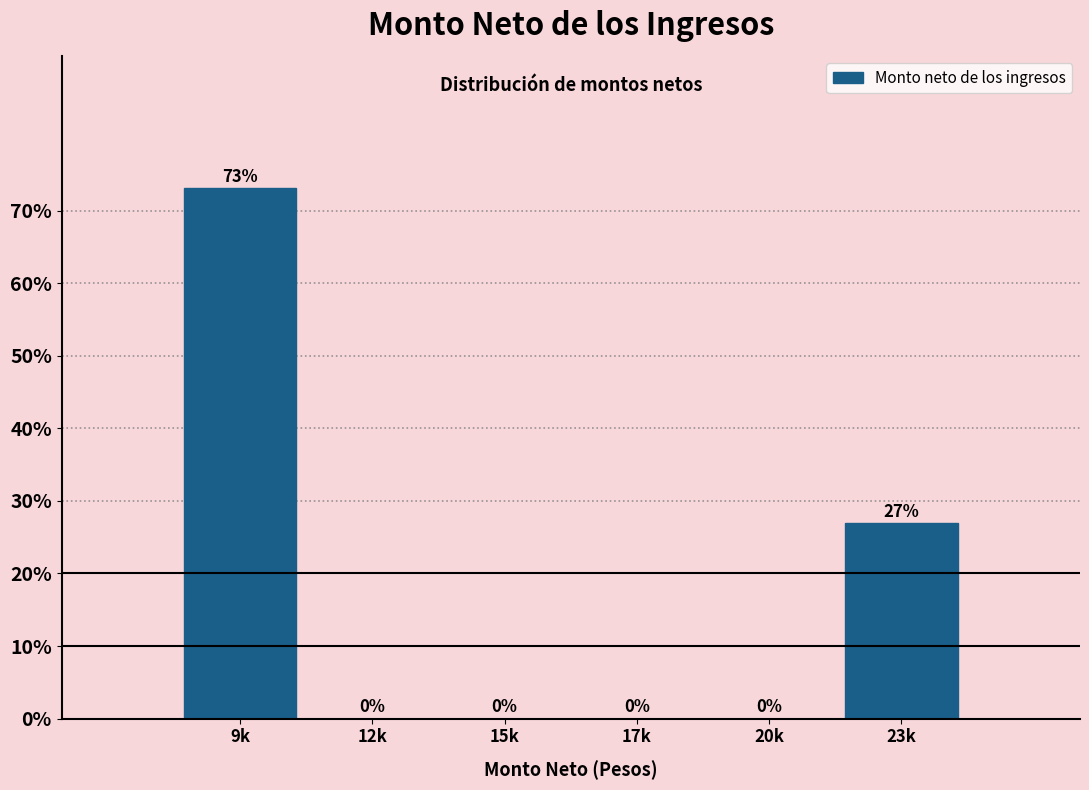

At which category does the chart reach its peak across all series?

9k